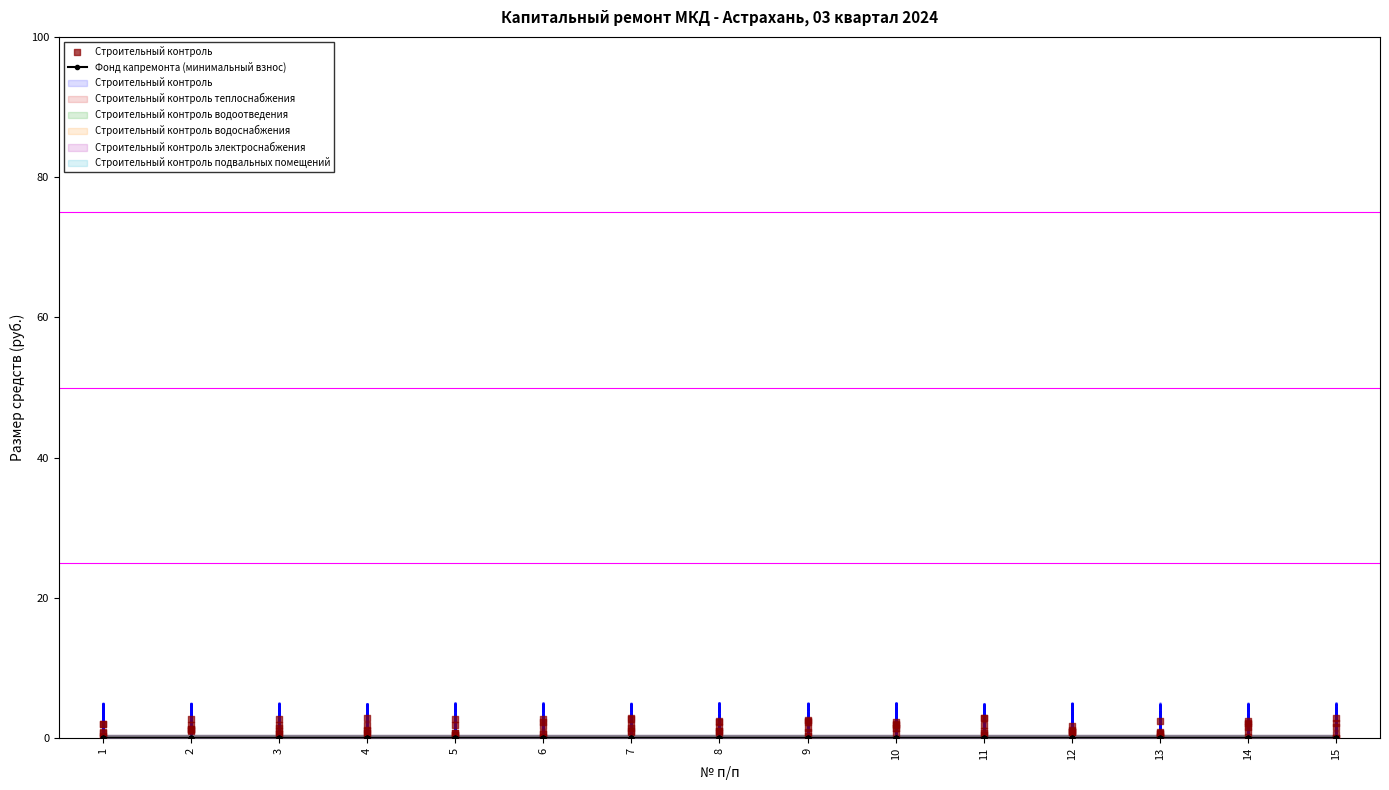

At how many categories does at least one series exceed 1?

9